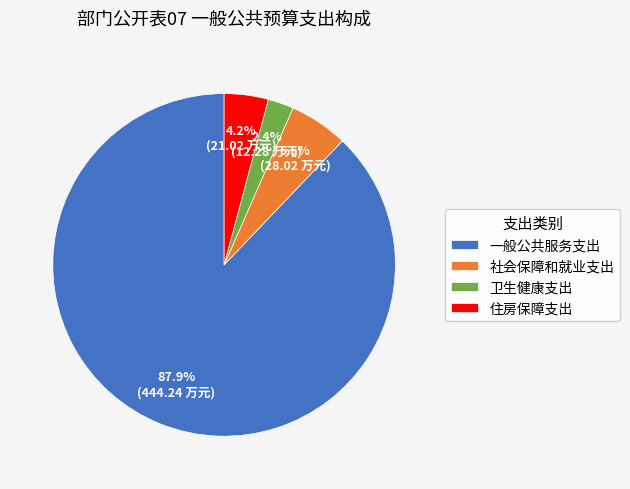

What is the ratio of the value at 社会保障和就业支出 to the value at 一般公共服务支出?

0.1